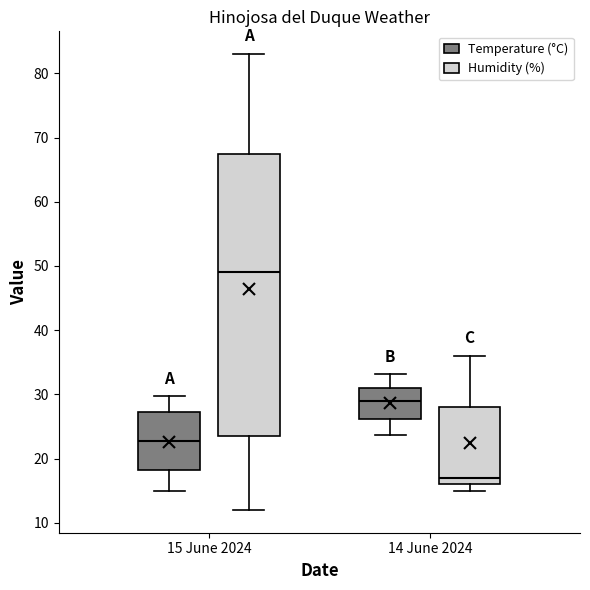

Where is the upper edge of the box for 15 June 2024 (Temperature (°C)) on the y-axis? The values are not printed on the chart, so give them approximately, as read against the axis.

27